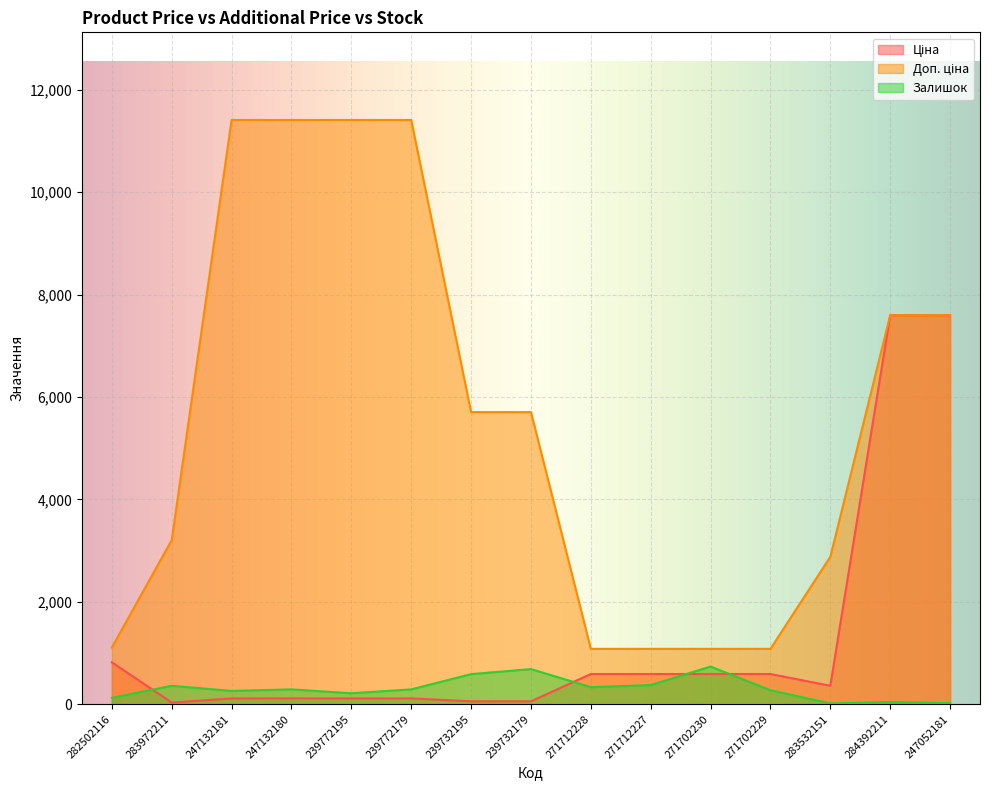

After their last crossing, which series has the higher values: Ціна or Залишок?

Ціна